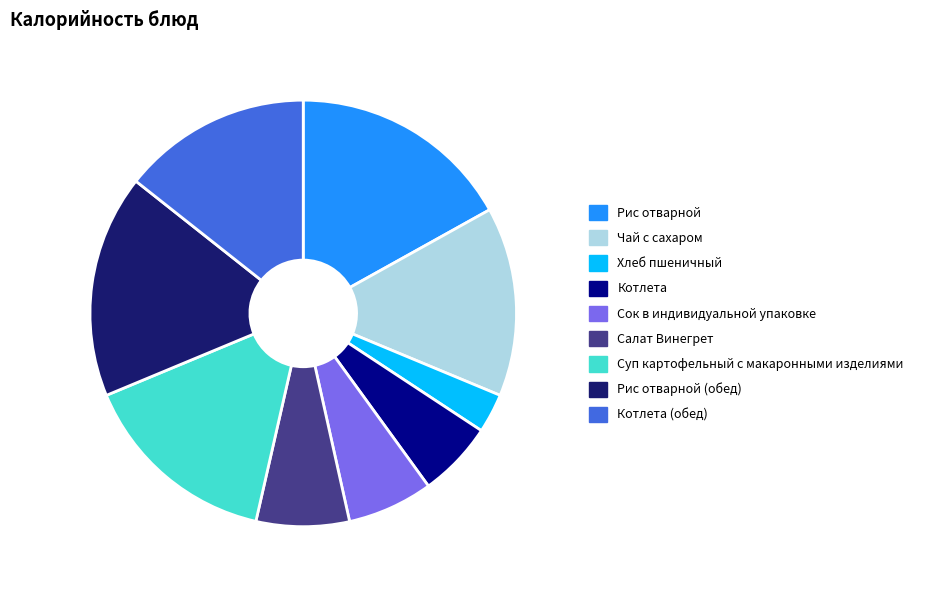

Is there a majority slice in this chart?

No